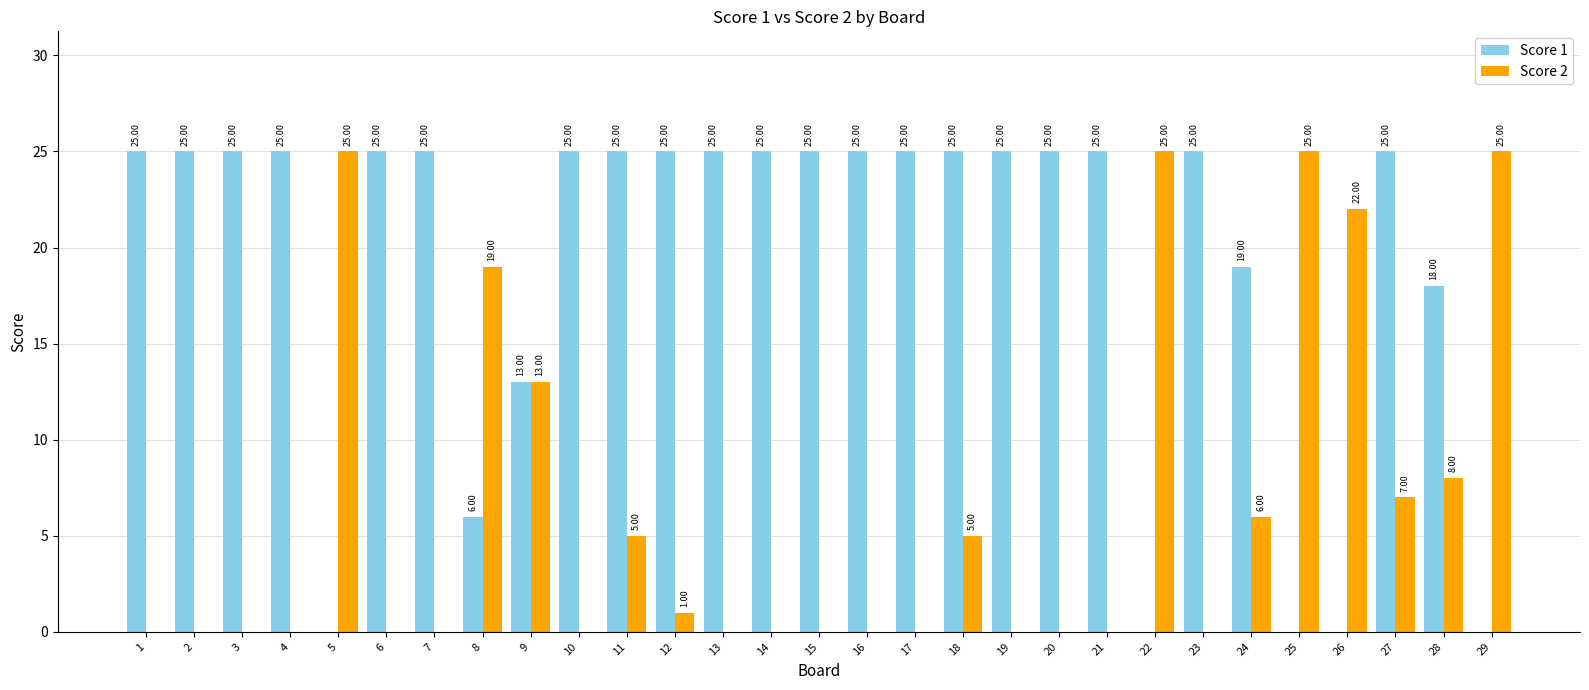

Count the number of data series in this chart.

2